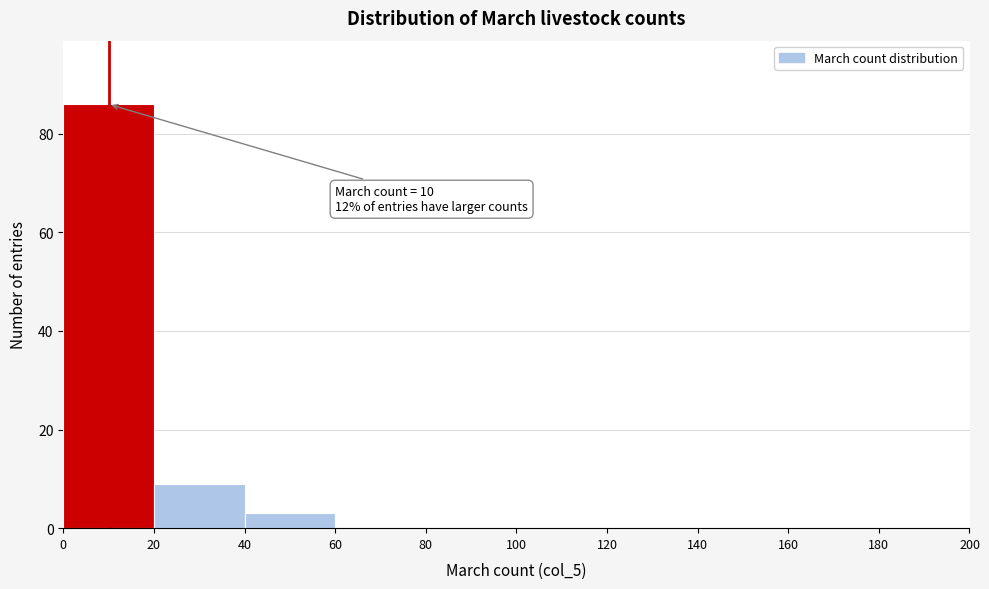

Which range on the x-axis has the tallest bar?

0 to 20